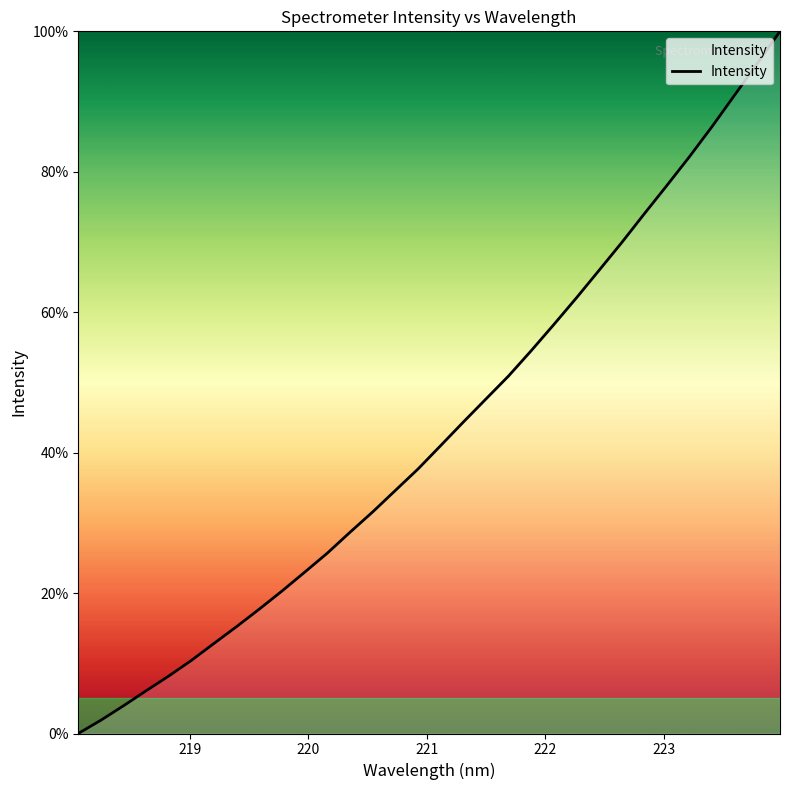

How many lines are shown in the chart?

1